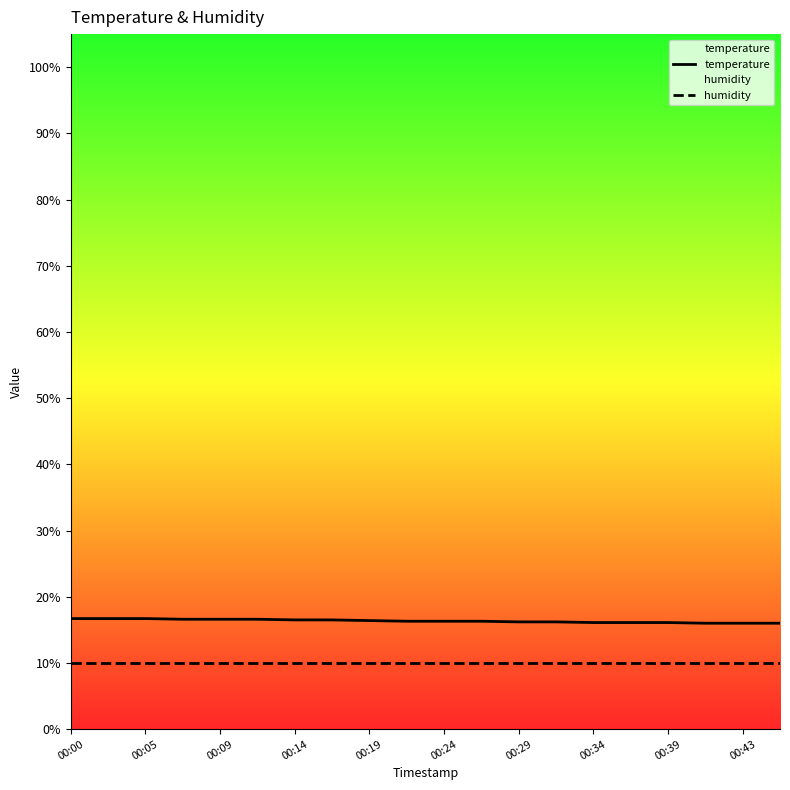

Reading left to right, list all the values displayed in this chart.

temperature: 16.7	16.7	16.7	16.6	16.6	16.6	16.5	16.5	16.4	16.3	16.3	16.3	16.2	16.2	16.1	16.1	16.1	16.0	16.0	16.0
humidity: 10.0	10.0	10.0	10.0	10.0	10.0	10.0	10.0	10.0	10.0	10.0	10.0	10.0	10.0	10.0	10.0	10.0	10.0	10.0	10.0